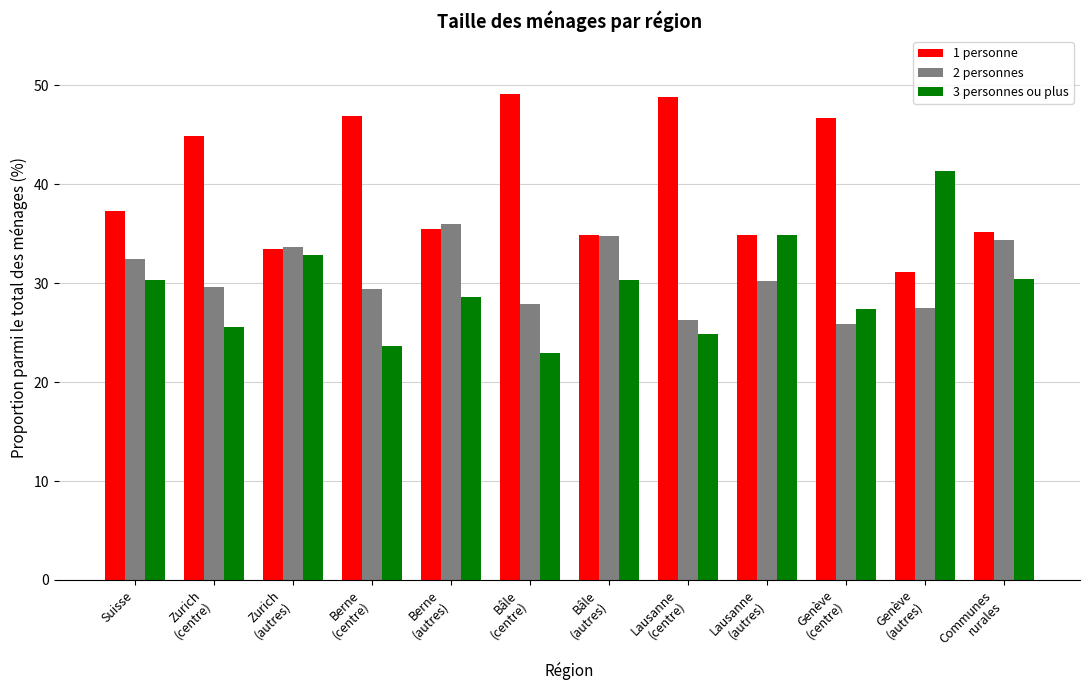

What position from the right is Suisse?

12